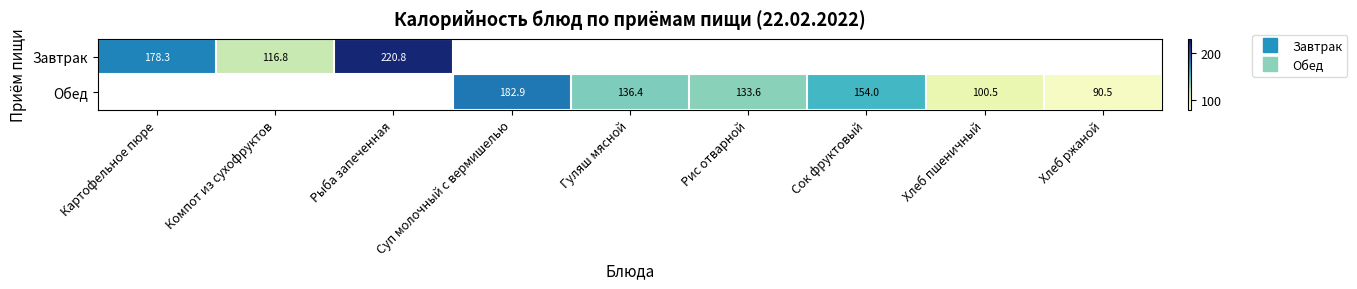

At which label is Завтрак closest to 168?

Картофельное пюре